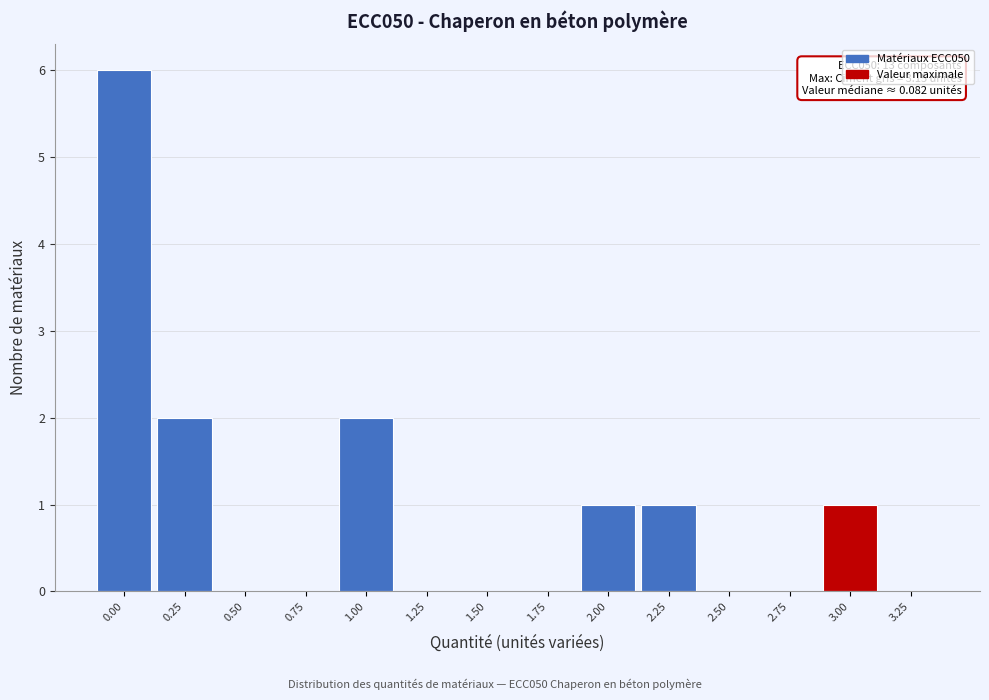

Reading left to right, transcribe all the data shown in this chart.

0.00=6	0.25=2	0.50=0	0.75=0	1.00=2	1.25=0	1.50=0	1.75=0	2.00=1	2.25=1	2.50=0	2.75=0	3.00=1	3.25=0